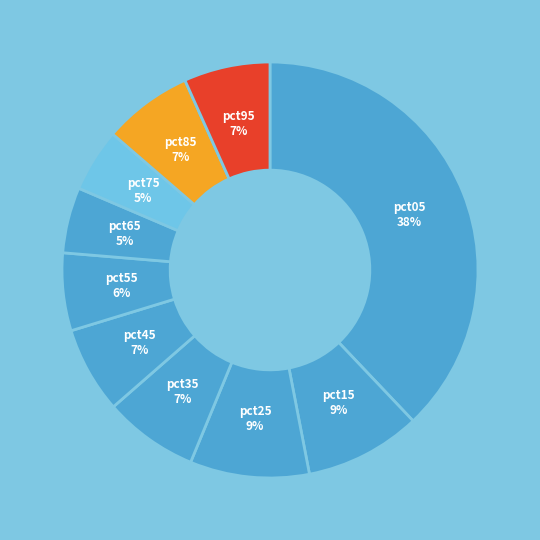

The pct15 slice represents 9% of the pie. True or false?

True